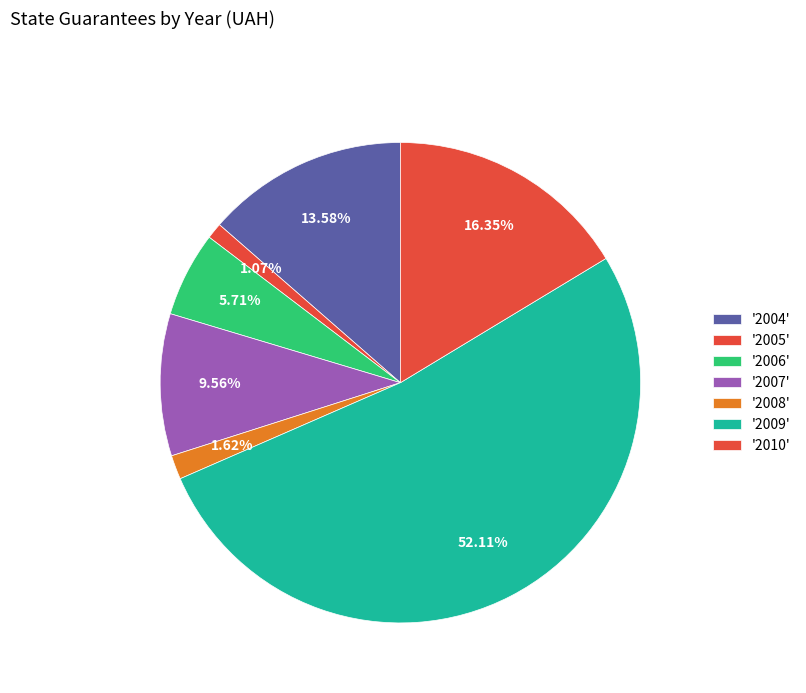

Which slice is the largest?

2009